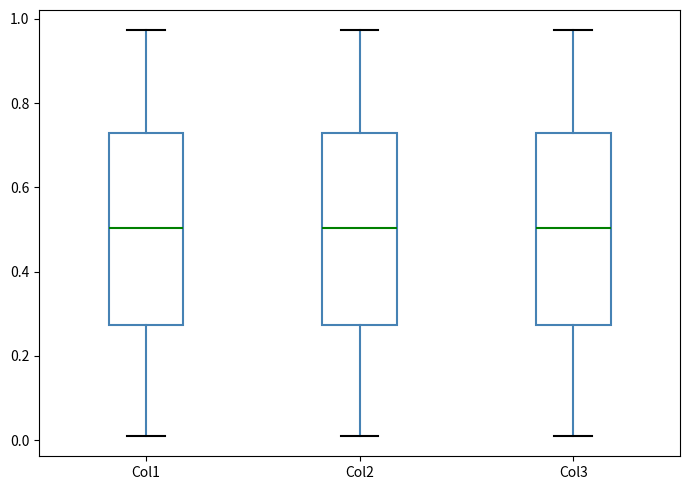

Where is the lower edge of the box for Col3 on the y-axis? The values are not printed on the chart, so give them approximately, as read against the axis.

0.28